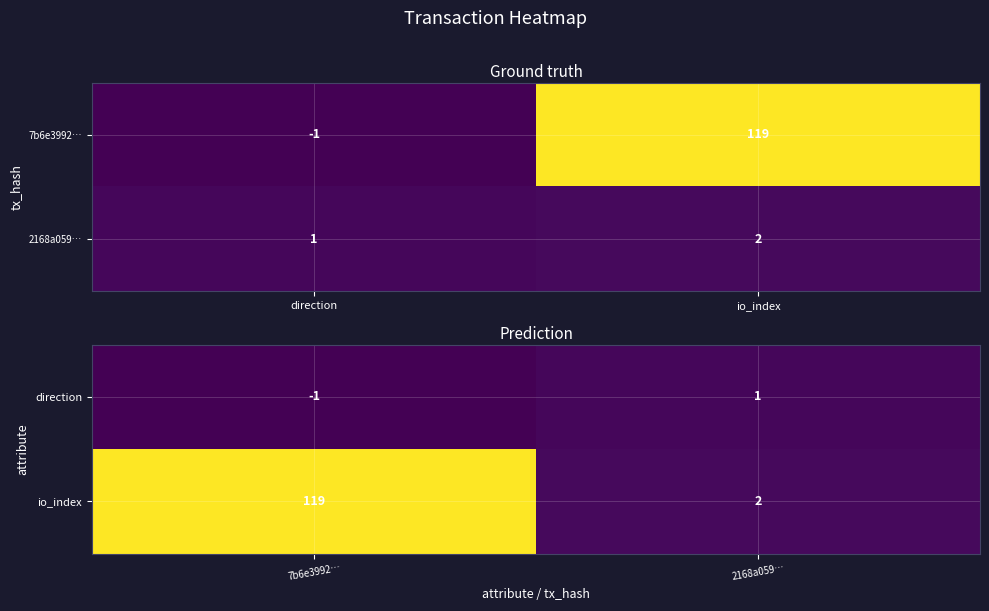

The value of io_index at 2168a059… is 1. True or false?

False